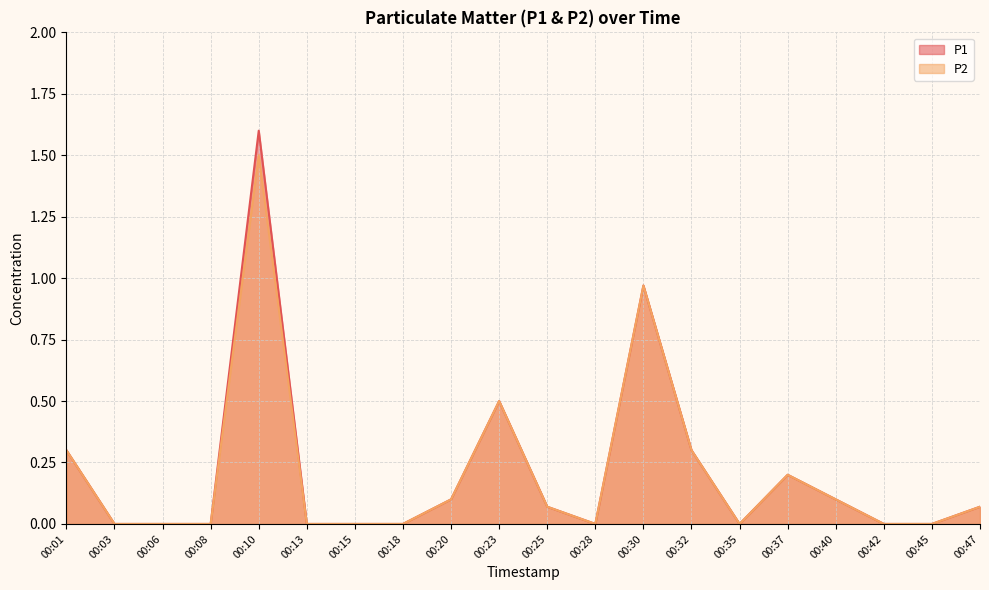

How many lines are shown in the chart?

2